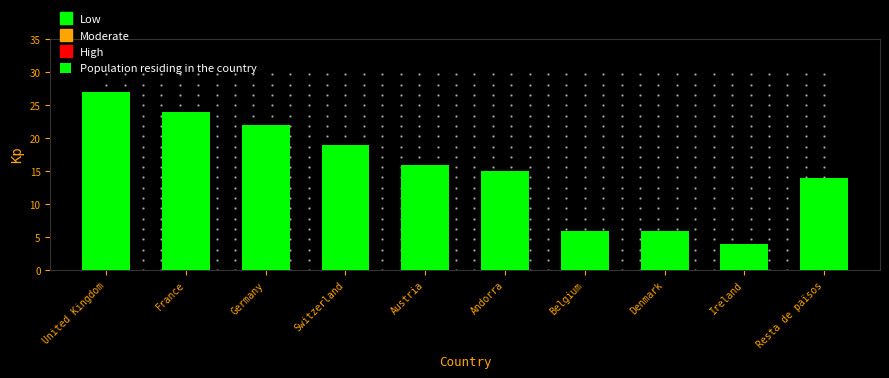

Reading left to right, what are all the values shown in this chart?

27	24	22	19	16	15	6	6	4	14